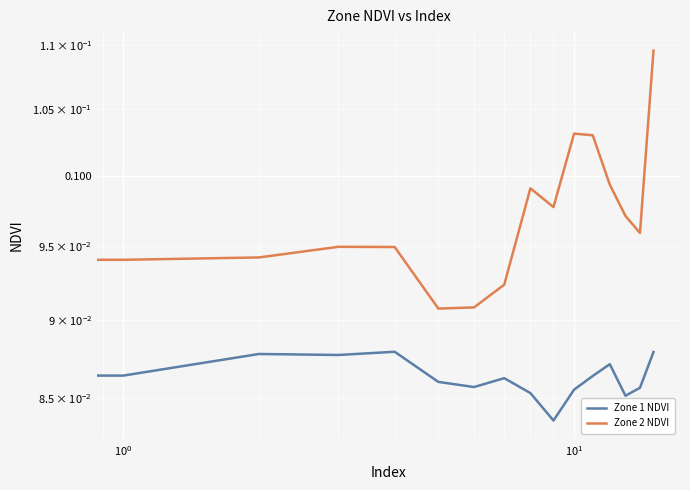

What is the value of the Zone 2 NDVI point at the 14th from the left?

0.1